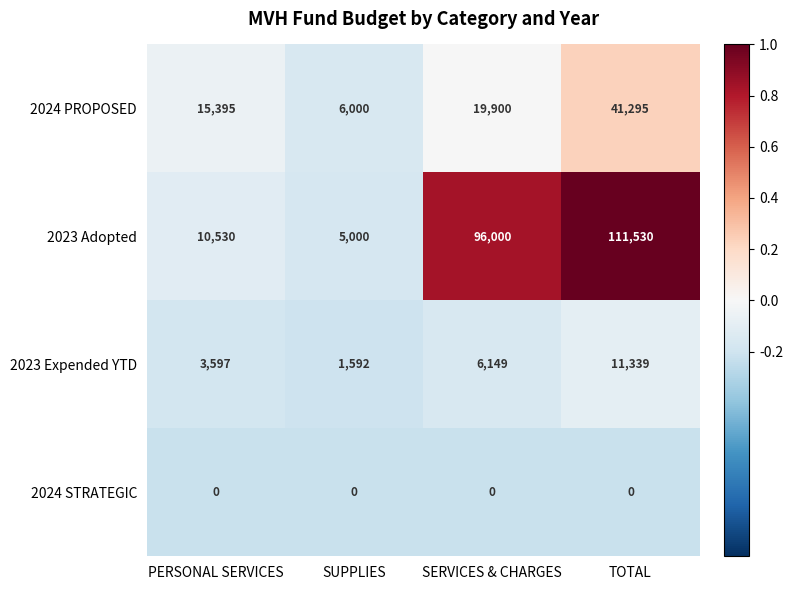

Reading right to left, list all the values displayed in this chart.

2024 PROPOSED: TOTAL=41295	SERVICES & CHARGES=19900	SUPPLIES=6000	PERSONAL SERVICES=15395
2023 Adopted: TOTAL=111530	SERVICES & CHARGES=96000	SUPPLIES=5000	PERSONAL SERVICES=10530
2023 Expended YTD: TOTAL=11339	SERVICES & CHARGES=6149	SUPPLIES=1592	PERSONAL SERVICES=3597
2024 STRATEGIC: TOTAL=0	SERVICES & CHARGES=0	SUPPLIES=0	PERSONAL SERVICES=0